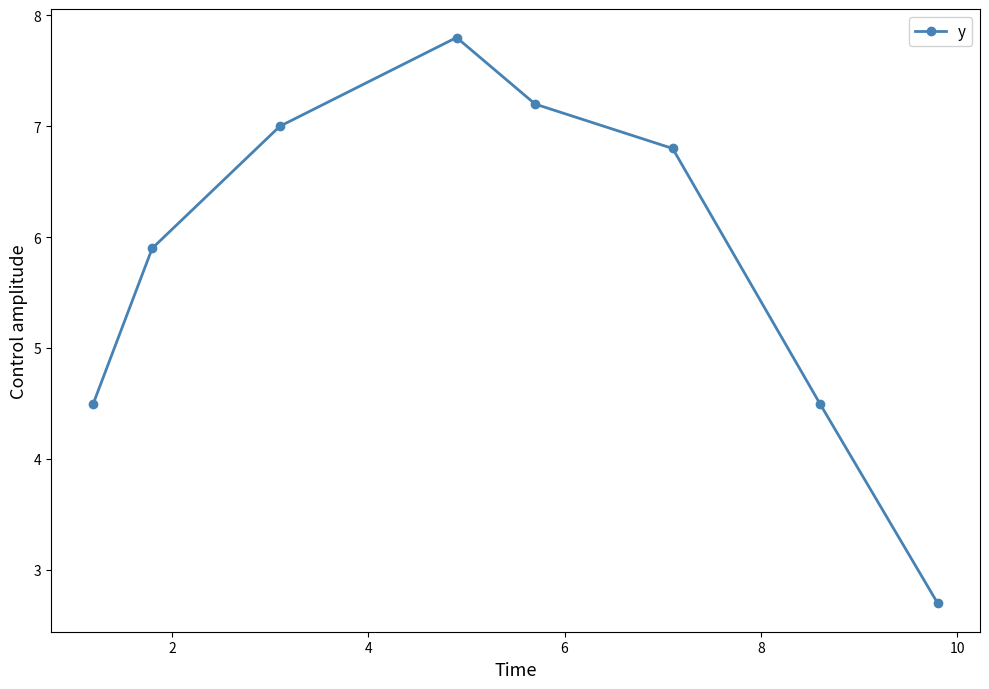

What is the value of the 2nd point from the left?

5.9